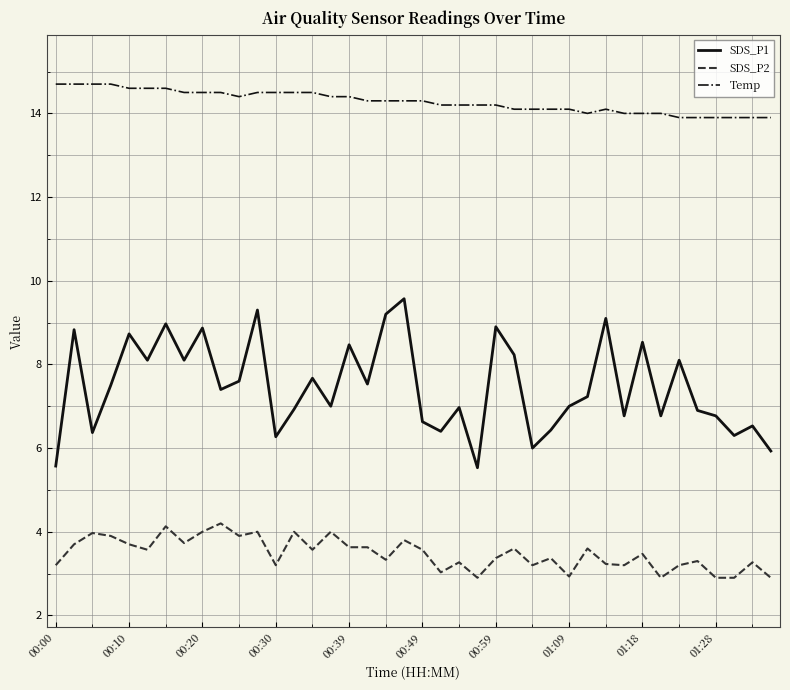

Which series has the largest range (max minus min)?

SDS_P1